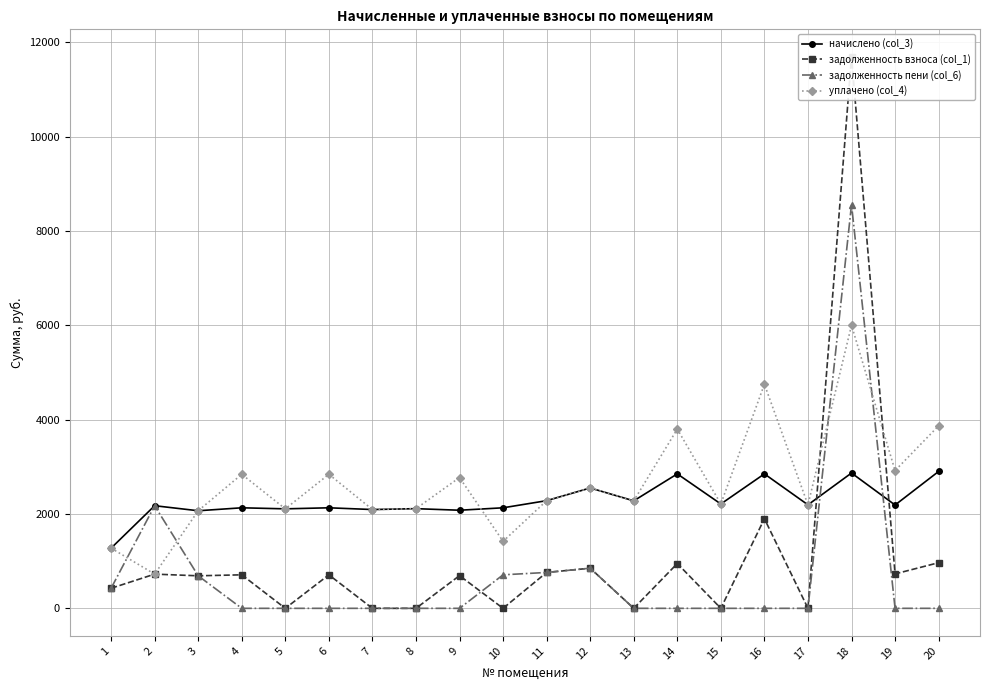

Is the value of задолженность пени (col_6) at 5 greater than the value of начислено (col_3) at 15?

No